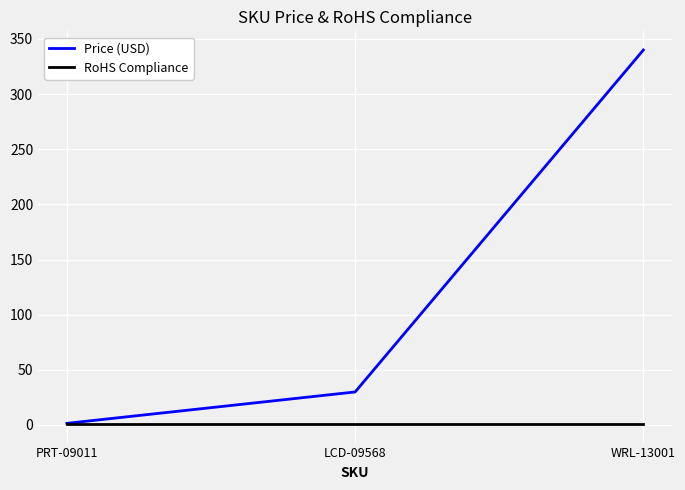

True or false: Price (USD) has a value of 539.7 at WRL-13001.

False